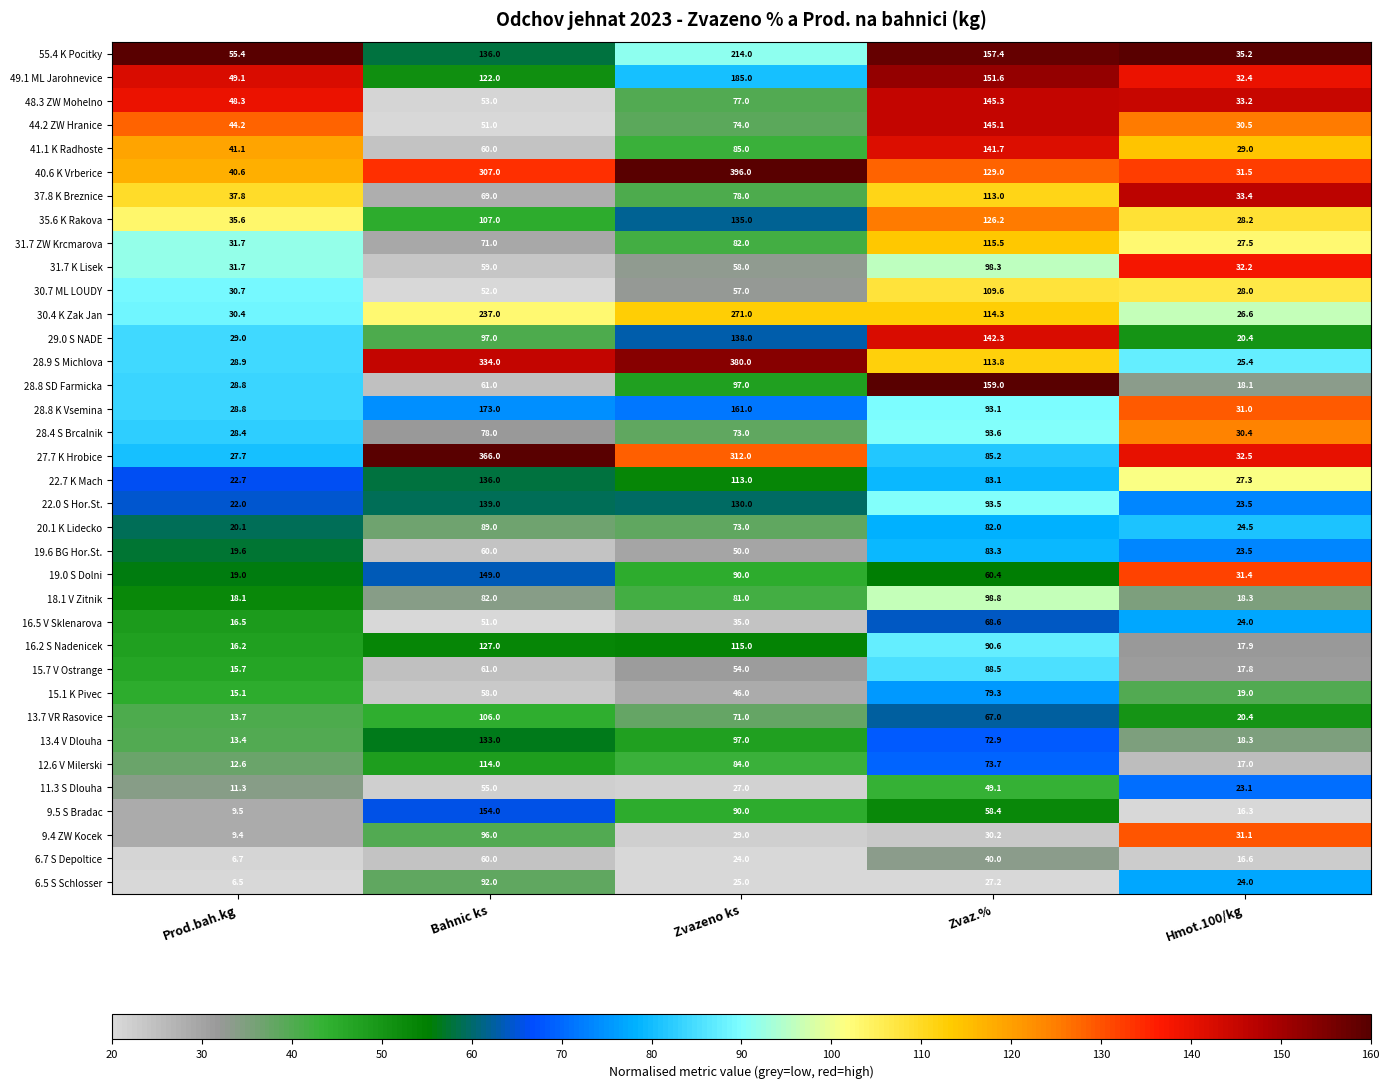

Rank the series by their maximum value, from highest to lowest.

40.6 K Vrberice, 28.9 S Michlova, 27.7 K Hrobice, 30.4 K Zak Jan, 55.4 K Pocitky, 49.1 ML Jarohnevice, 28.8 K Vsemina, 28.8 SD Farmicka, 9.5 S Bradac, 19.0 S Dolni, 48.3 ZW Mohelno, 44.2 ZW Hranice, 29.0 S NADE, 41.1 K Radhoste, 22.0 S Hor.St., 22.7 K Mach, 35.6 K Rakova, 13.4 V Dlouha, 16.2 S Nadenicek, 31.7 ZW Krcmarova, 12.6 V Milerski, 37.8 K Breznice, 30.7 ML LOUDY, 13.7 VR Rasovice, 18.1 V Zitnik, 31.7 K Lisek, 9.4 ZW Kocek, 28.4 S Brcalnik, 6.5 S Schlosser, 20.1 K Lidecko, 15.7 V Ostrange, 19.6 BG Hor.St., 15.1 K Pivec, 16.5 V Sklenarova, 6.7 S Depoltice, 11.3 S Dlouha